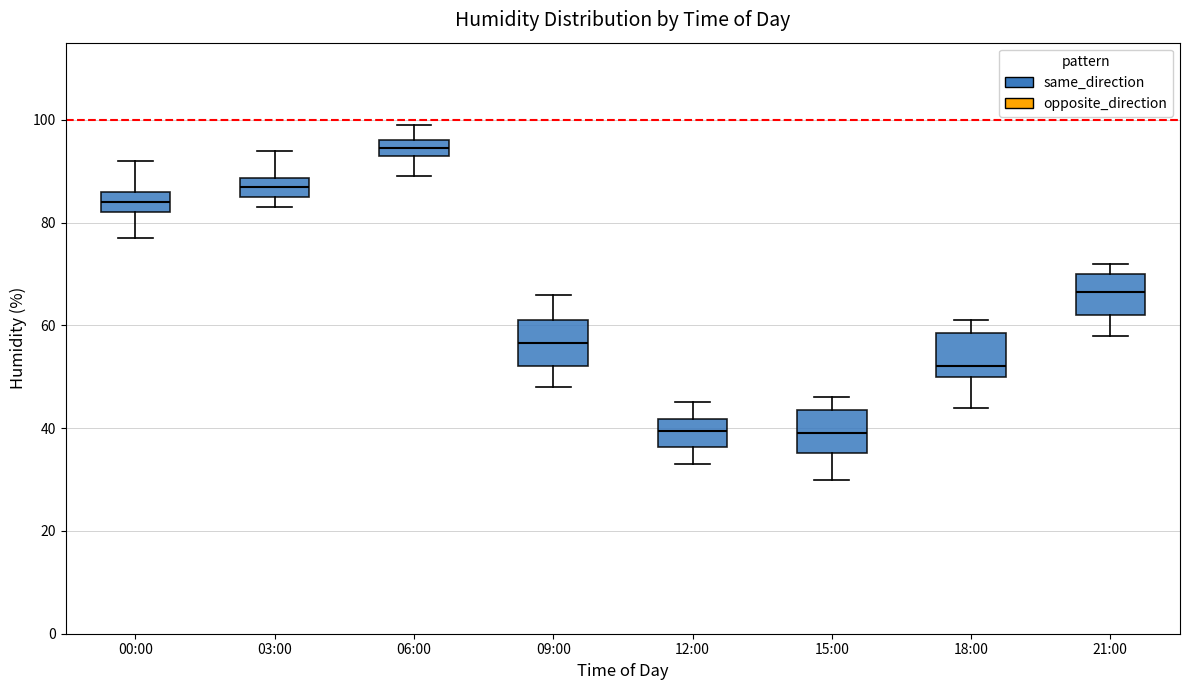

Where is the upper edge of the box for 03:00 on the y-axis? The values are not printed on the chart, so give them approximately, as read against the axis.

88